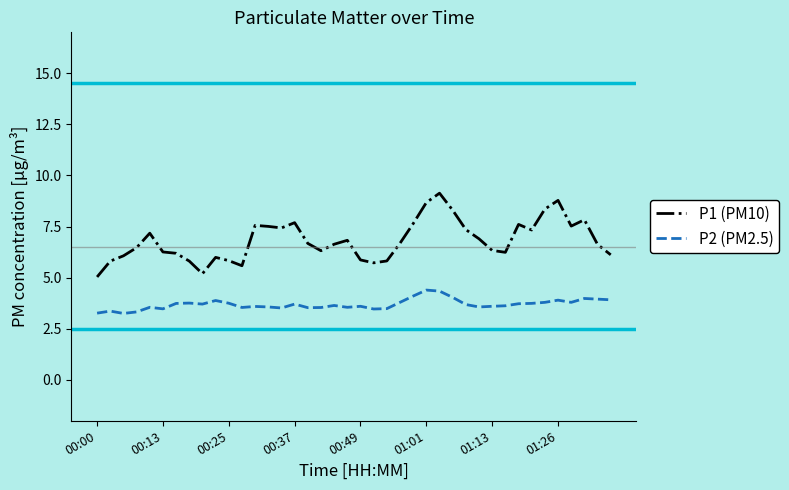

How many series are shown in this chart?

2